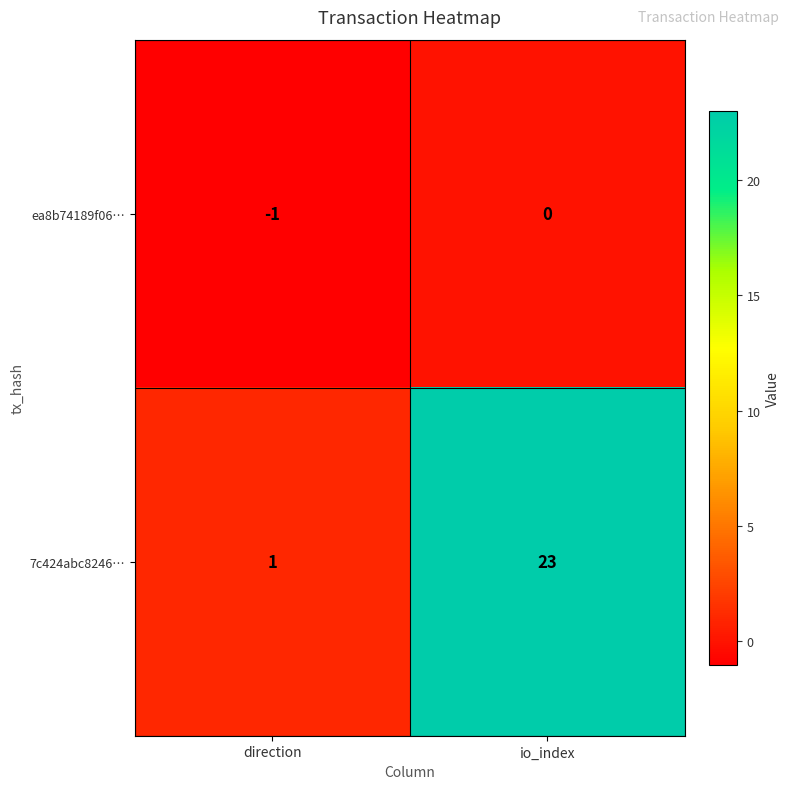

Rank the series by their average value, from lowest to highest.

ea8b74189f06…, 7c424abc8246…